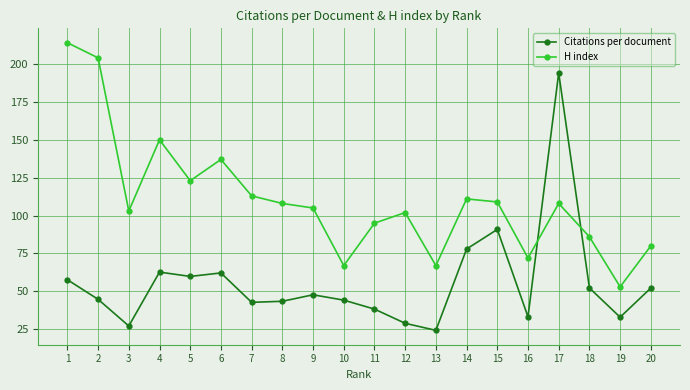

How many data points in H index are less than 108?

10